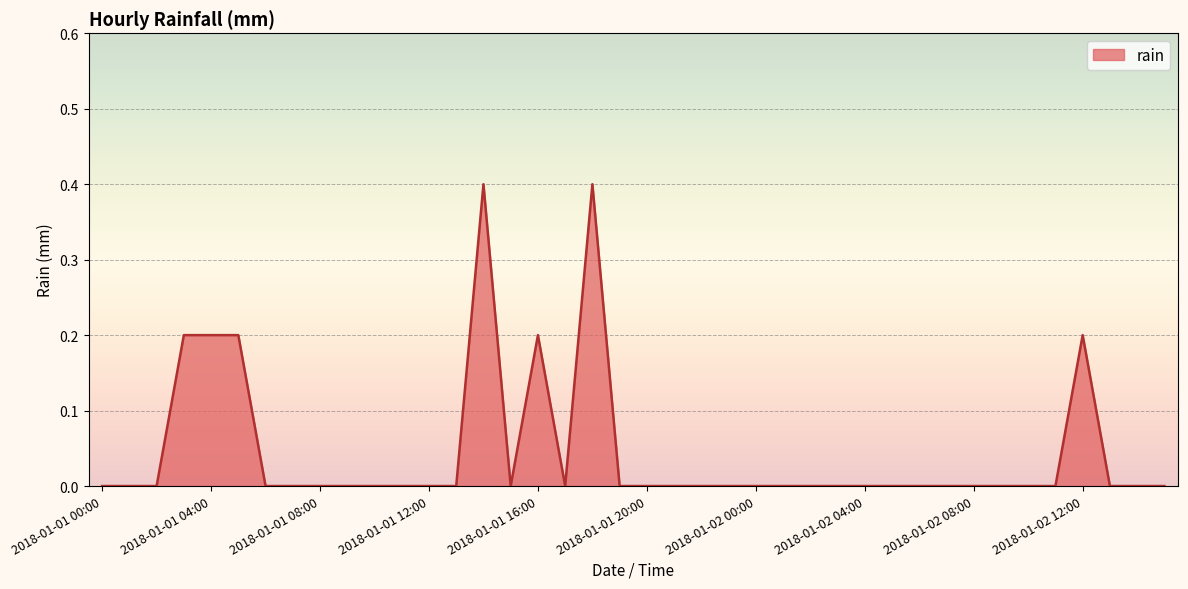

What is the difference between the maximum and minimum values?

0.4